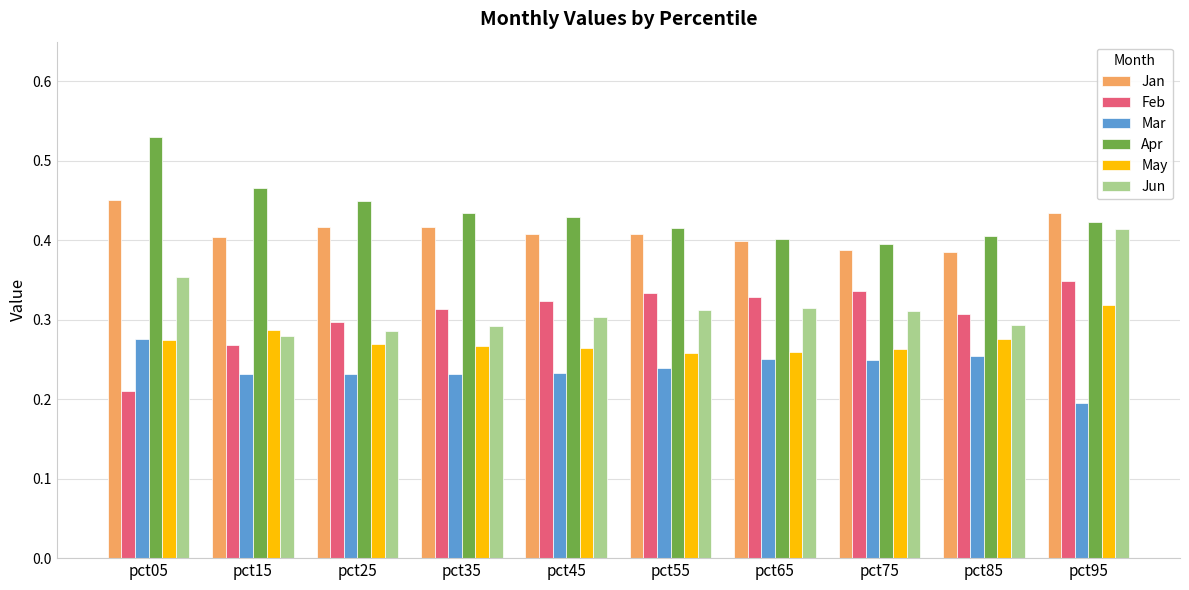

At how many categories does at least one series exceed 0?

10